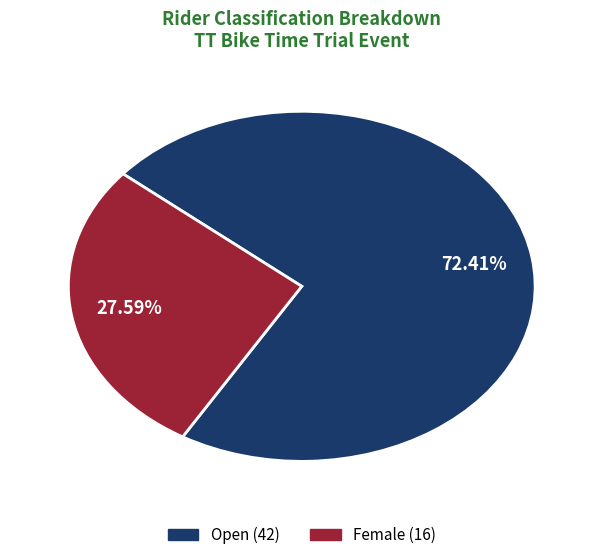

How many segments does this pie chart have?

2